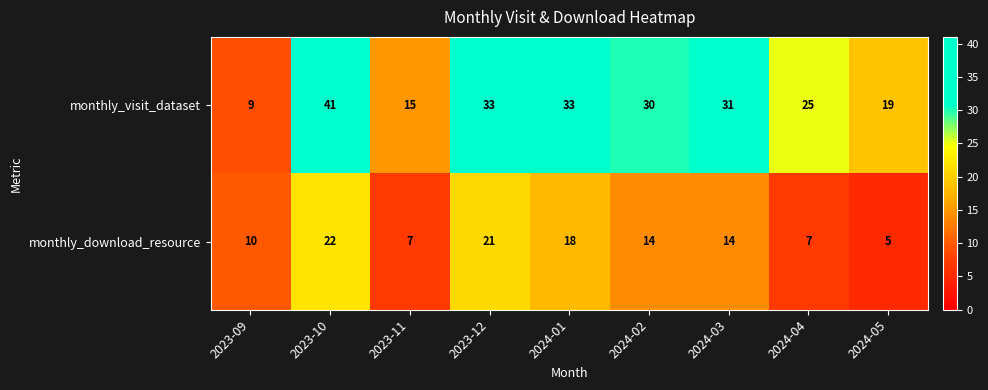

Between 2023-09 and 2024-05, which series saw the biggest shift?

monthly_visit_dataset